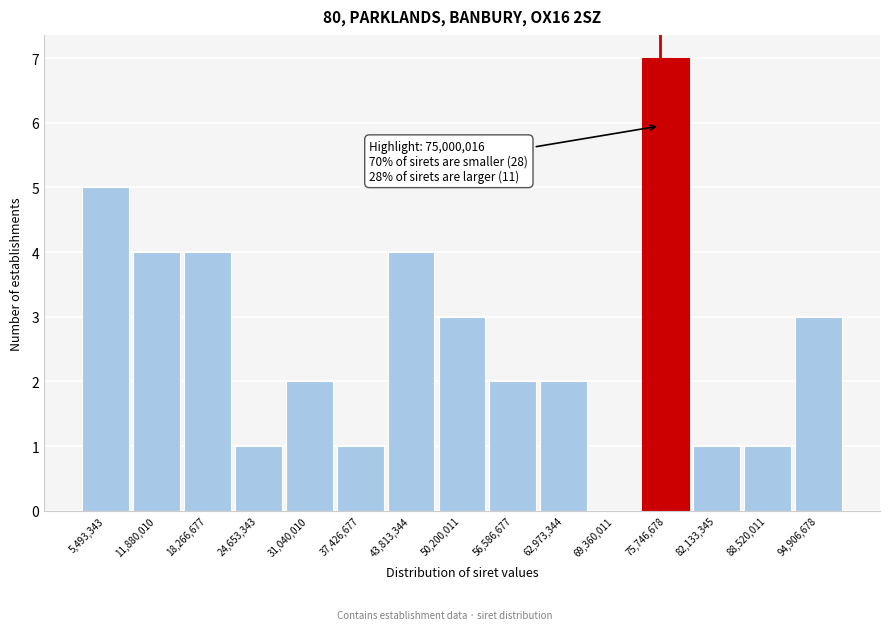

Which range on the x-axis has the tallest bar?

73000000 to 79000000